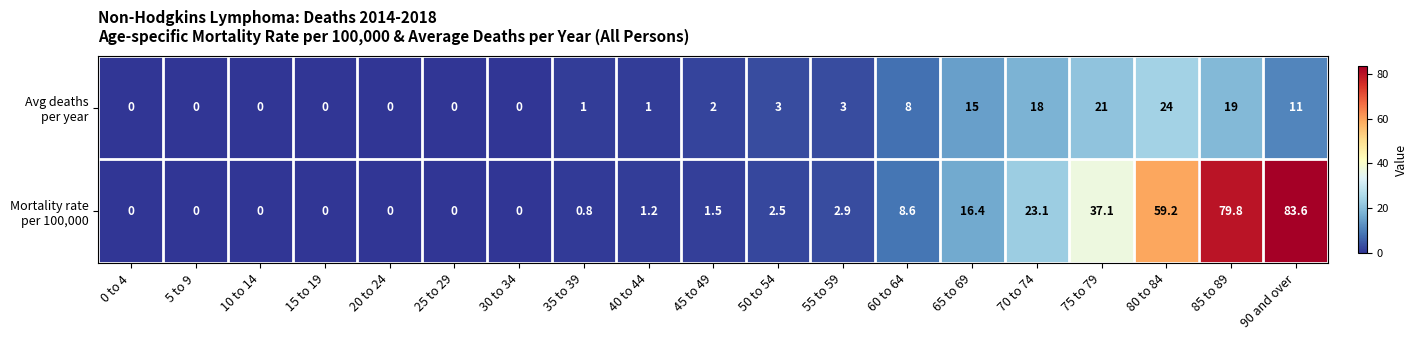

At which category is the sum across all series the highest?

85 to 89